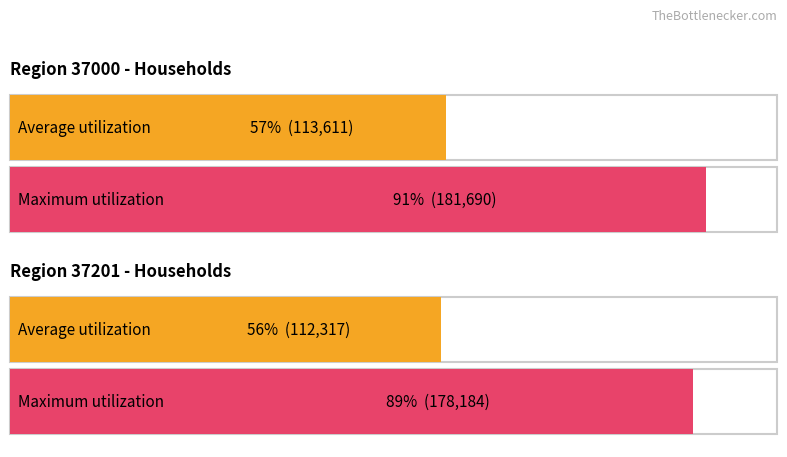

Reading right to left, list all the values displayed in this chart.

Average utilization: 37201=112317	37000=113611
Maximum utilization: 37201=178184	37000=181690